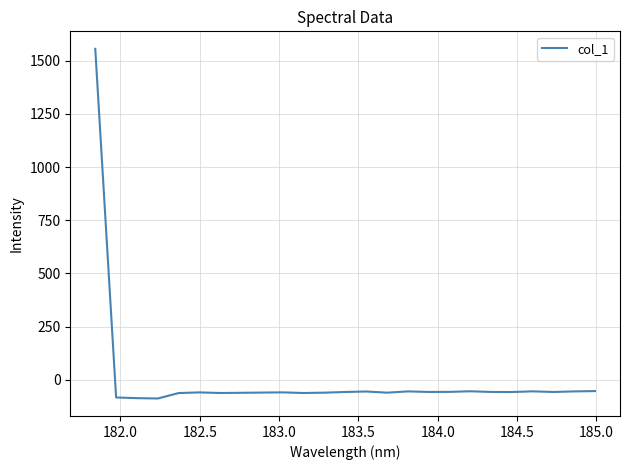

What is the greatest value displayed?

1555.4